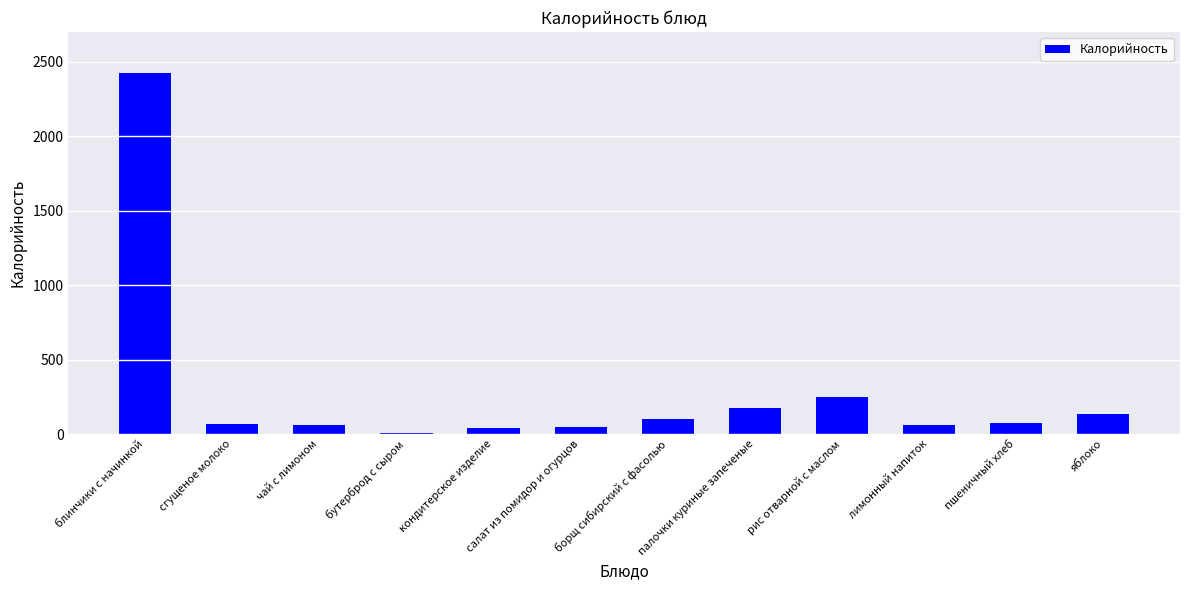

What is the change in value from кондитерское изделие to палочки куриные запеченые?

+135